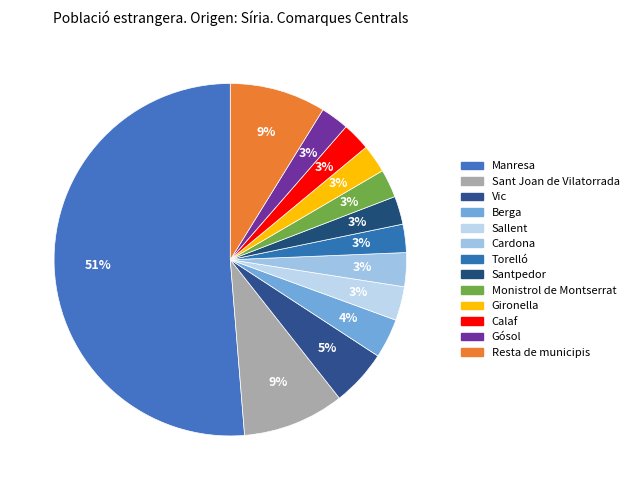

Combined, what portion of the pie is Calaf and Santpedor?

5.2%